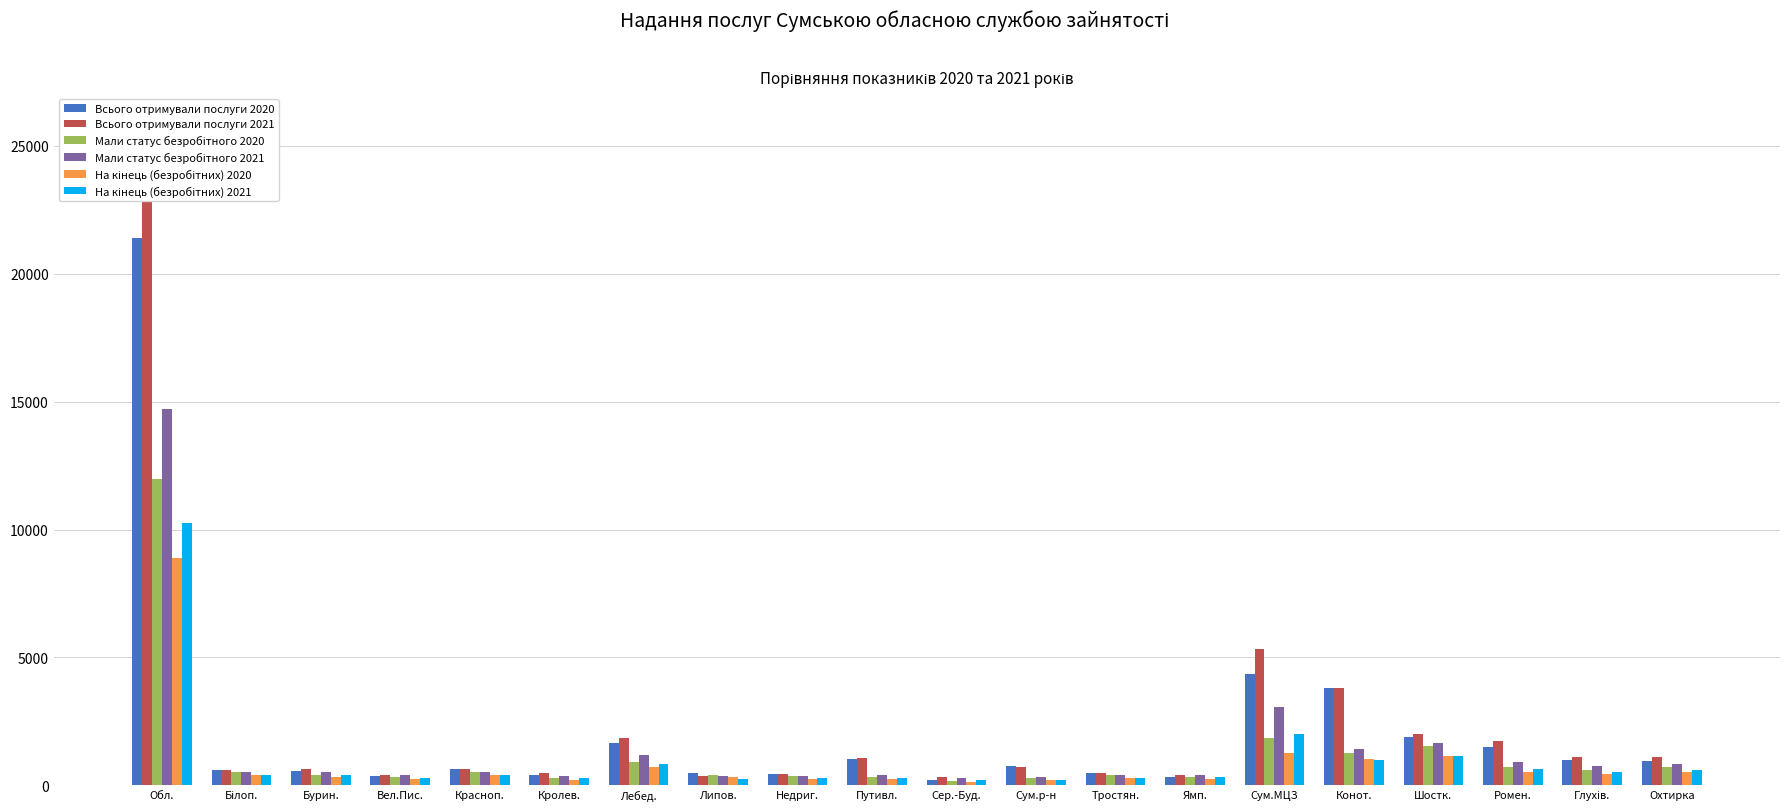

What is the label of the 13th bar from the right?

Липов.